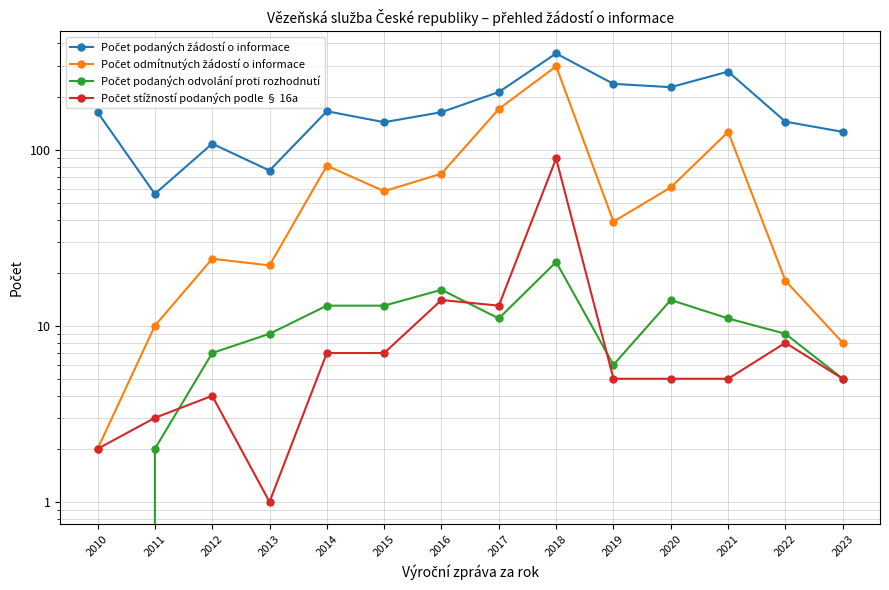

What is the minimum value for Počet podaných žádostí o informace?

56